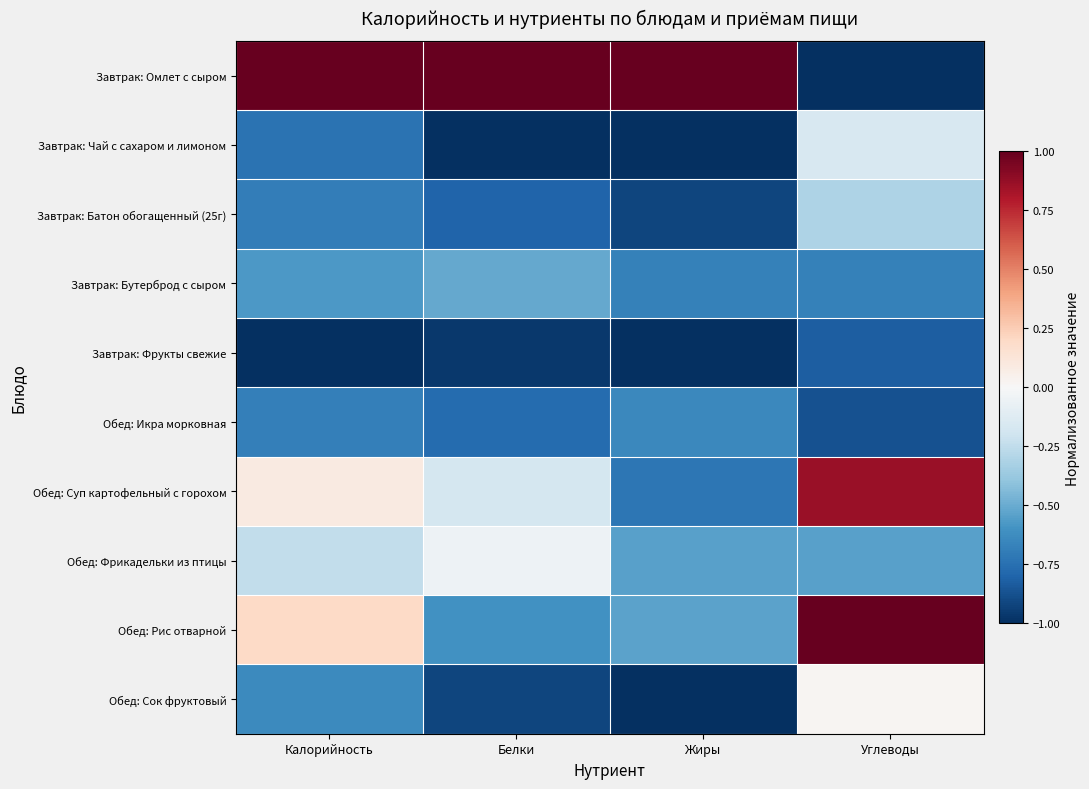

What is the total value across all series at Калорийность?

-3.3